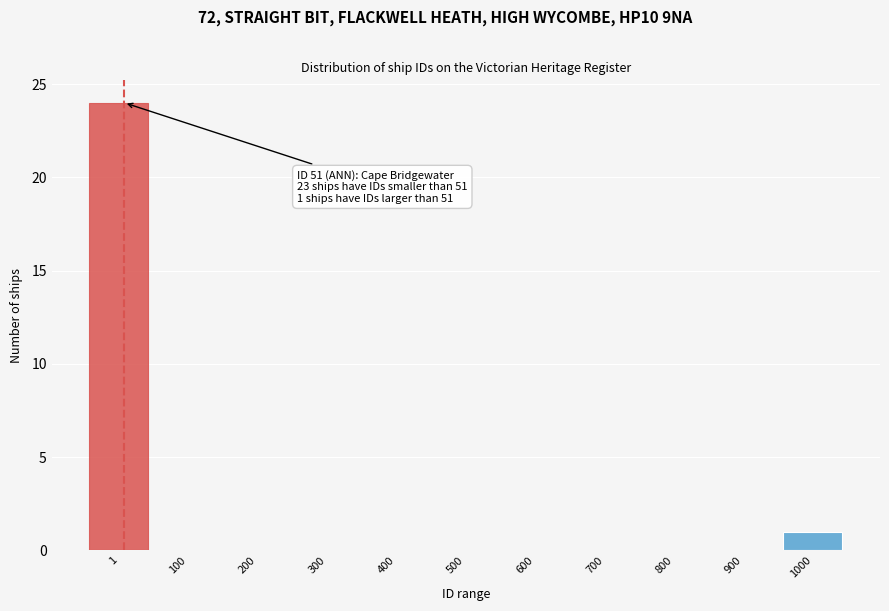

Reading right to left, what are all the values shown in this chart?

1000=1	900=0	800=0	700=0	600=0	500=0	400=0	300=0	200=0	100=0	1=24